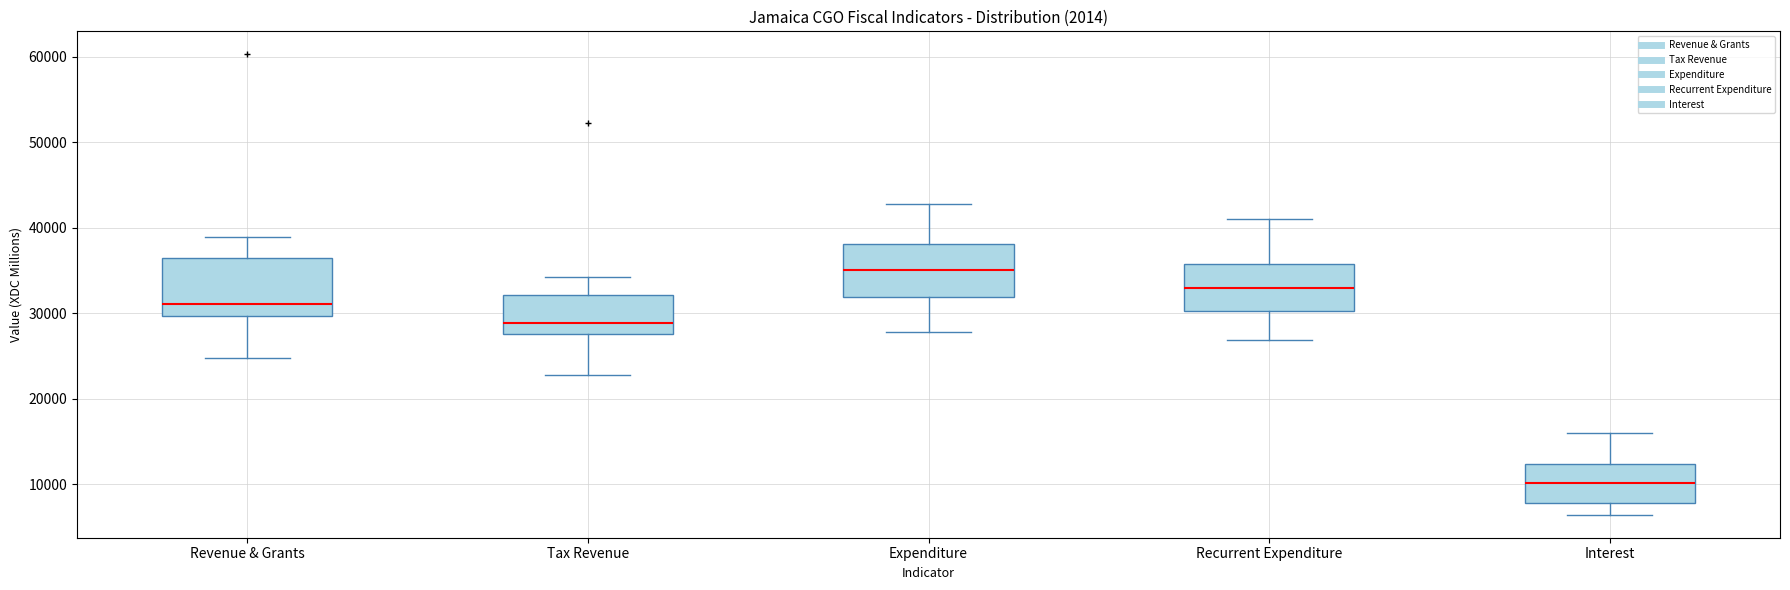

Reading left to right, transcribe this box plot: for each box, give where its median line is, the range the box spans, and where its two whiskers end, as read against the y-axis. The values are not printed on the chart, so give them approximately, as read against the axis.

Revenue & Grants: median 31000, box 30000 to 36000, whiskers 25000 to 39000
Tax Revenue: median 29000, box 28000 to 32000, whiskers 23000 to 34000
Expenditure: median 35000, box 32000 to 38000, whiskers 28000 to 43000
Recurrent Expenditure: median 33000, box 30000 to 36000, whiskers 27000 to 41000
Interest: median 10000, box 8000 to 12000, whiskers 6000 to 16000